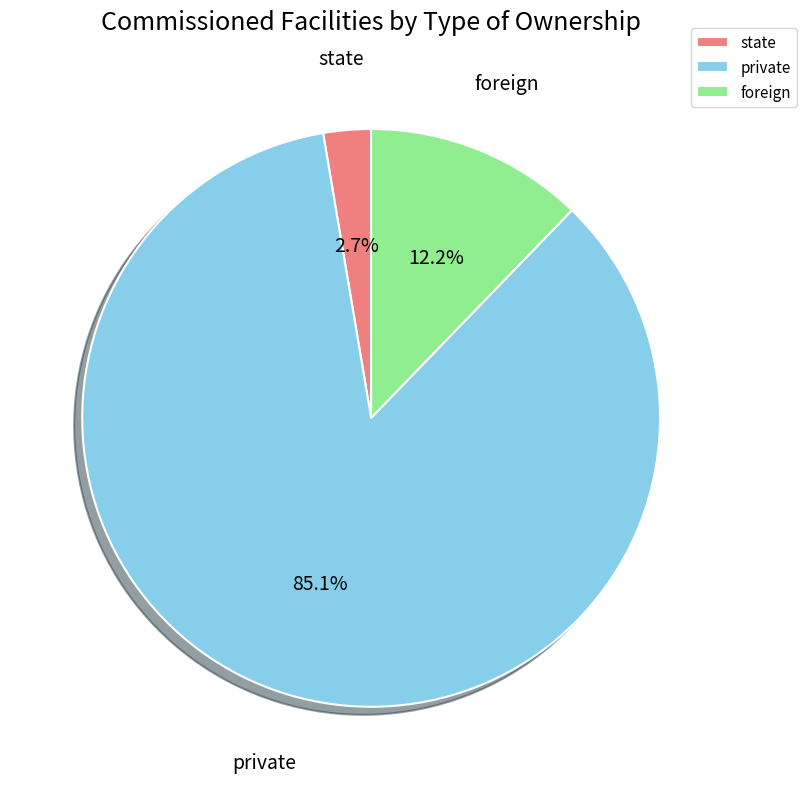

Is there any slice that represents more than half of the pie?

Yes